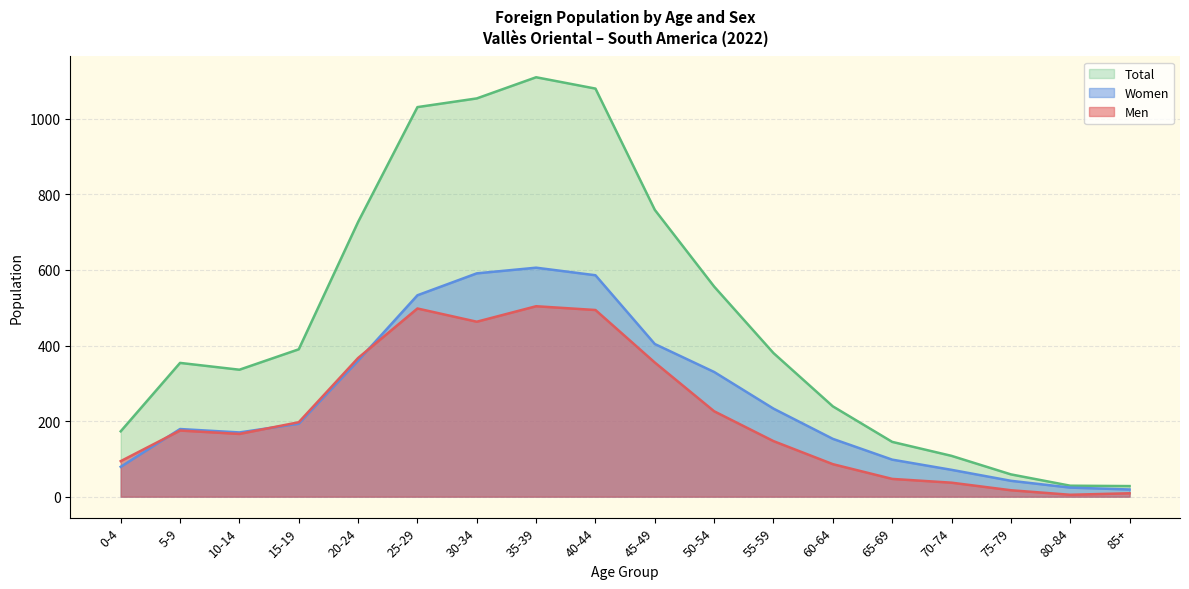

What is the sum of all Total values?

8558